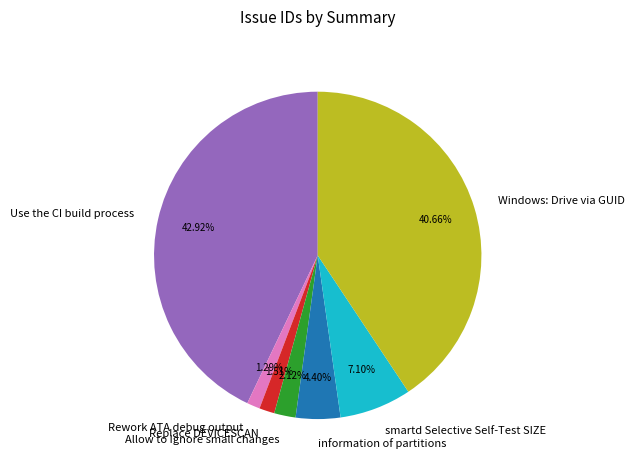

Is it true that Windows: Drive via GUID is 28% of the pie?

False